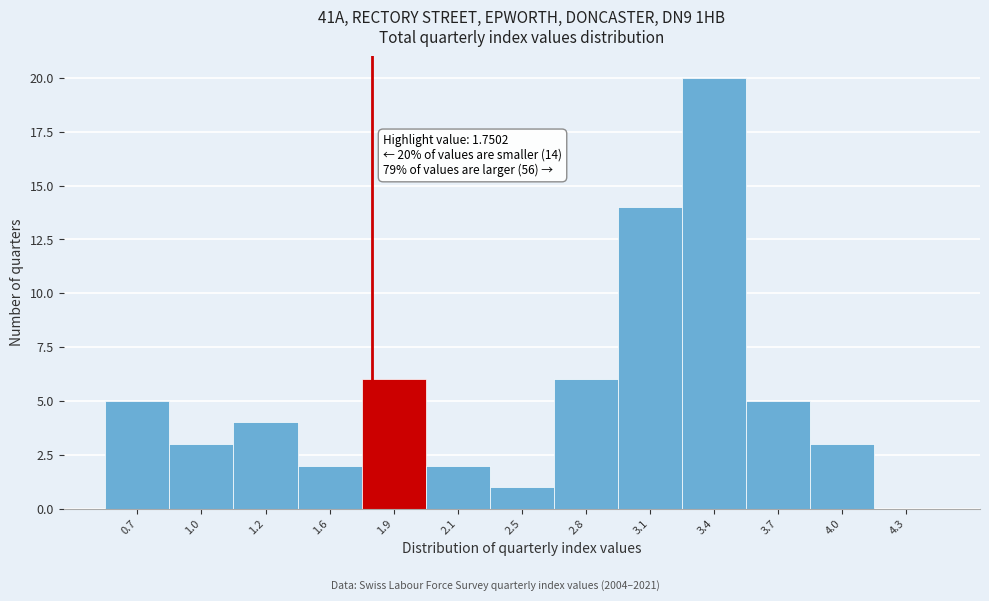

Reading left to right, what are all the values shown in this chart?

0.7=5	1.0=3	1.2=4	1.6=2	1.9=6	2.1=2	2.5=1	2.8=6	3.1=14	3.4=20	3.7=5	4.0=3	4.3=0